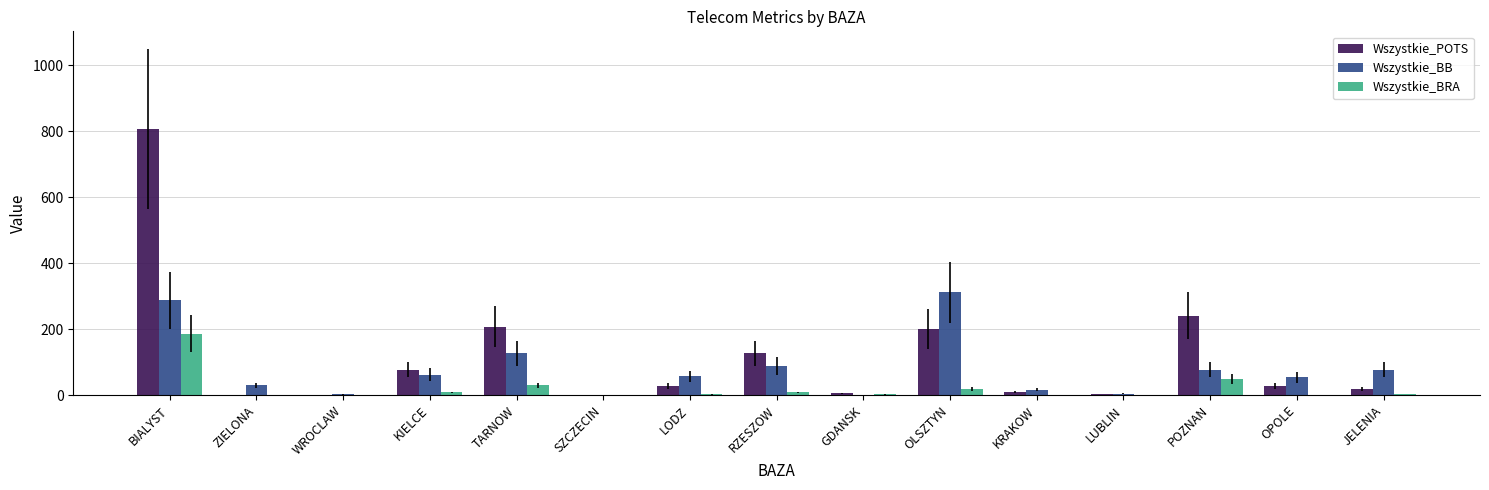

What are all the series names shown in the legend?

Wszystkie_POTS, Wszystkie_BB, Wszystkie_BRA